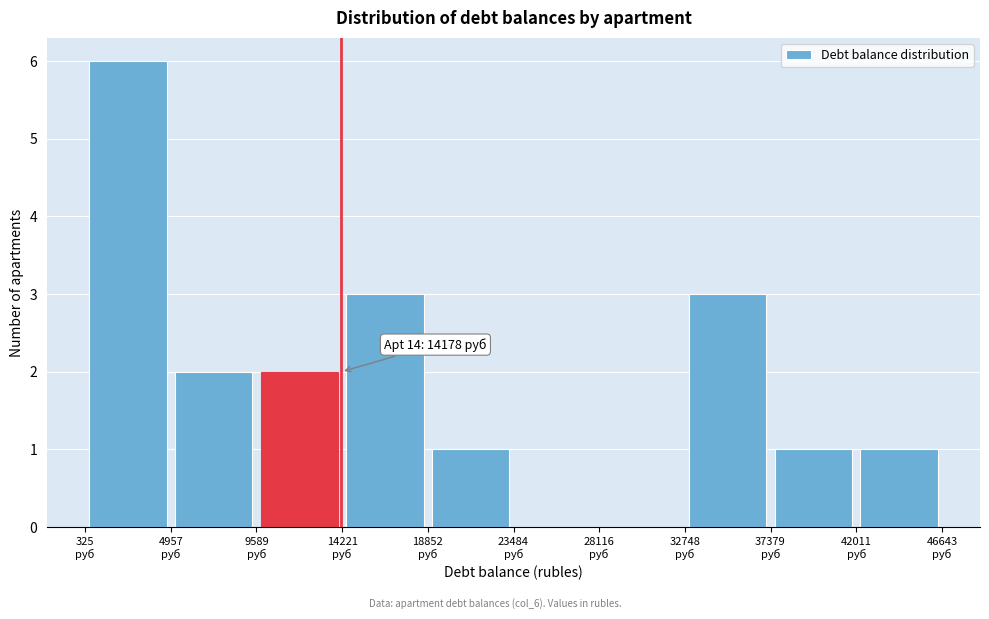

Over which range of the x-axis is the bar tallest?

500 to 5000